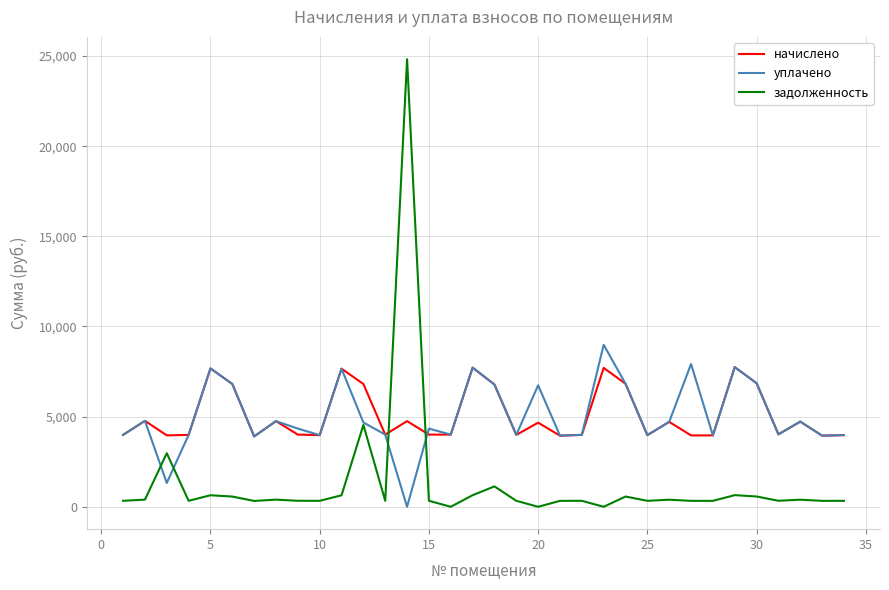

What is the minimum value for начислено?

3902.4